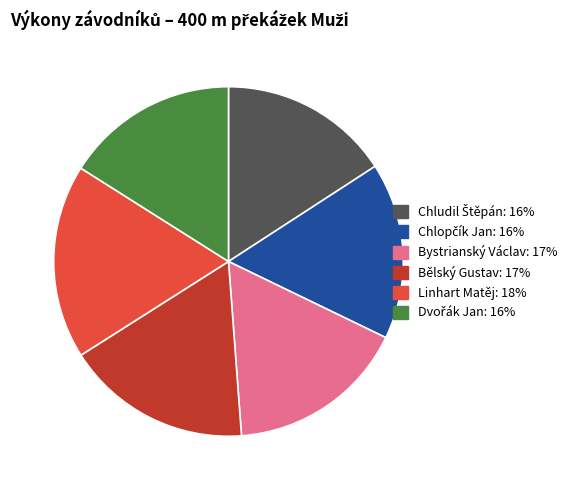

Which has a higher value, Linhart Matěj or Bělský Gustav?

Linhart Matěj